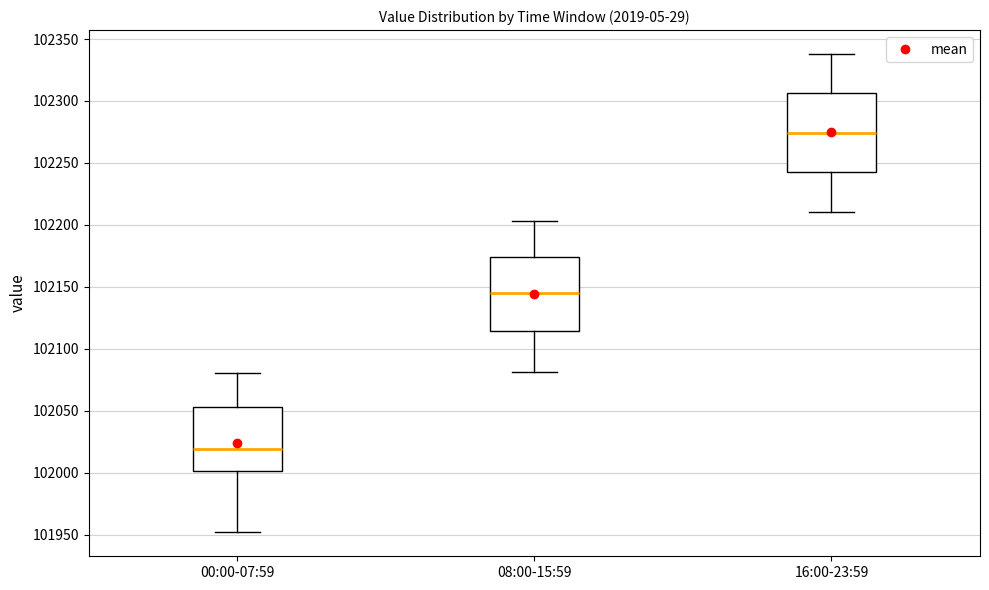

Where is the upper edge of the box for 08:00-15:59 on the y-axis? The values are not printed on the chart, so give them approximately, as read against the axis.

102175